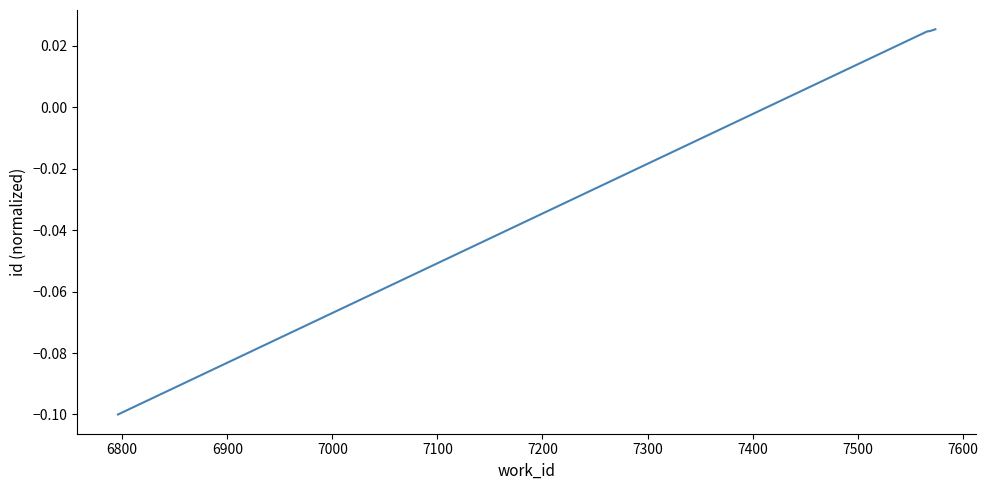

How many values are between 0 and 1?

4